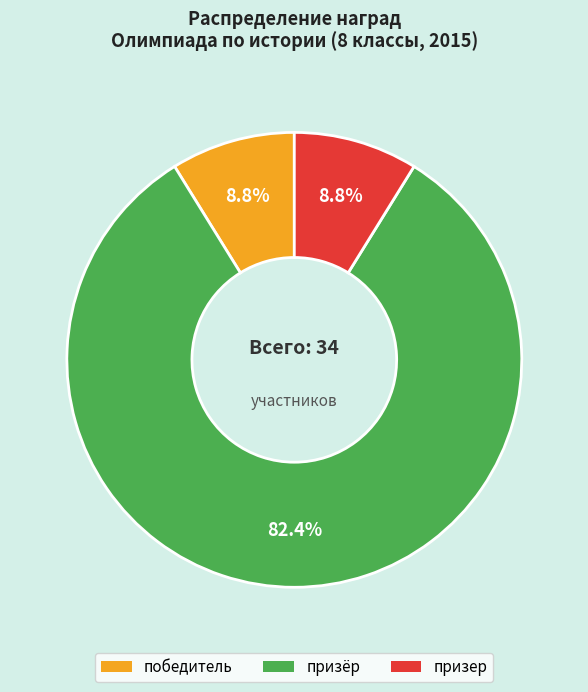

Does победитель account for over 50% of the chart?

No